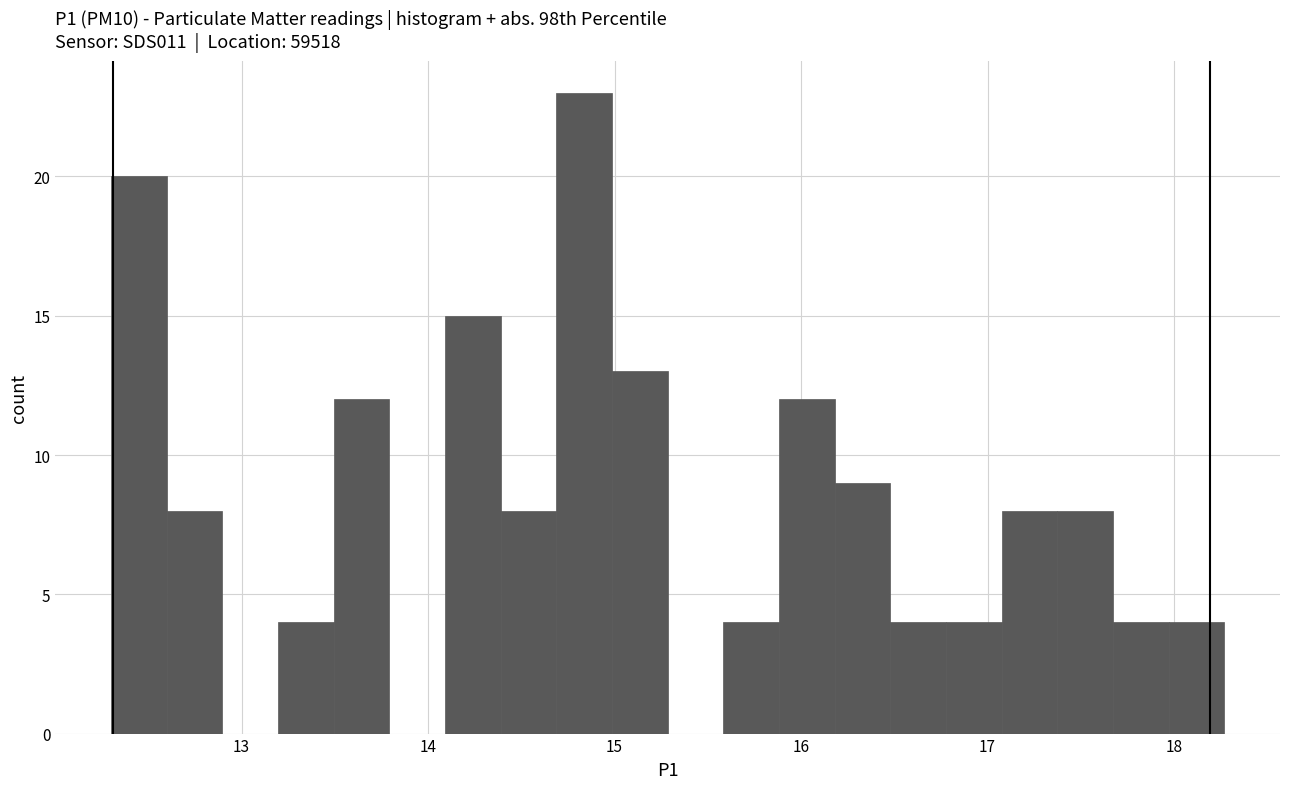

Around what value on the x-axis is the tallest bar? Give the approximate position of its centre, as read against the axis.

14.8